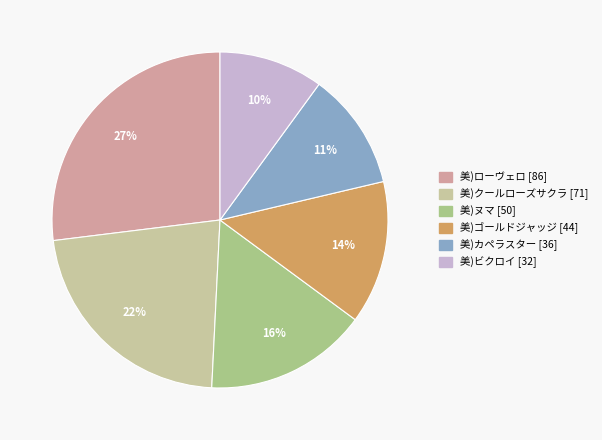

Count the number of slices in the pie.

6